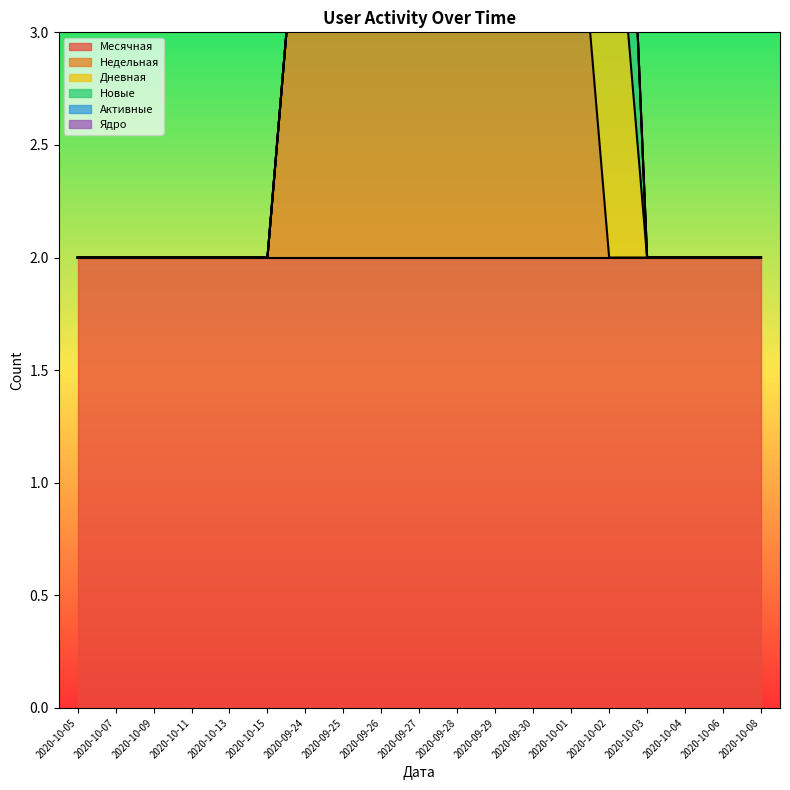

True or false: Ядро and Месячная intersect in this chart.

False